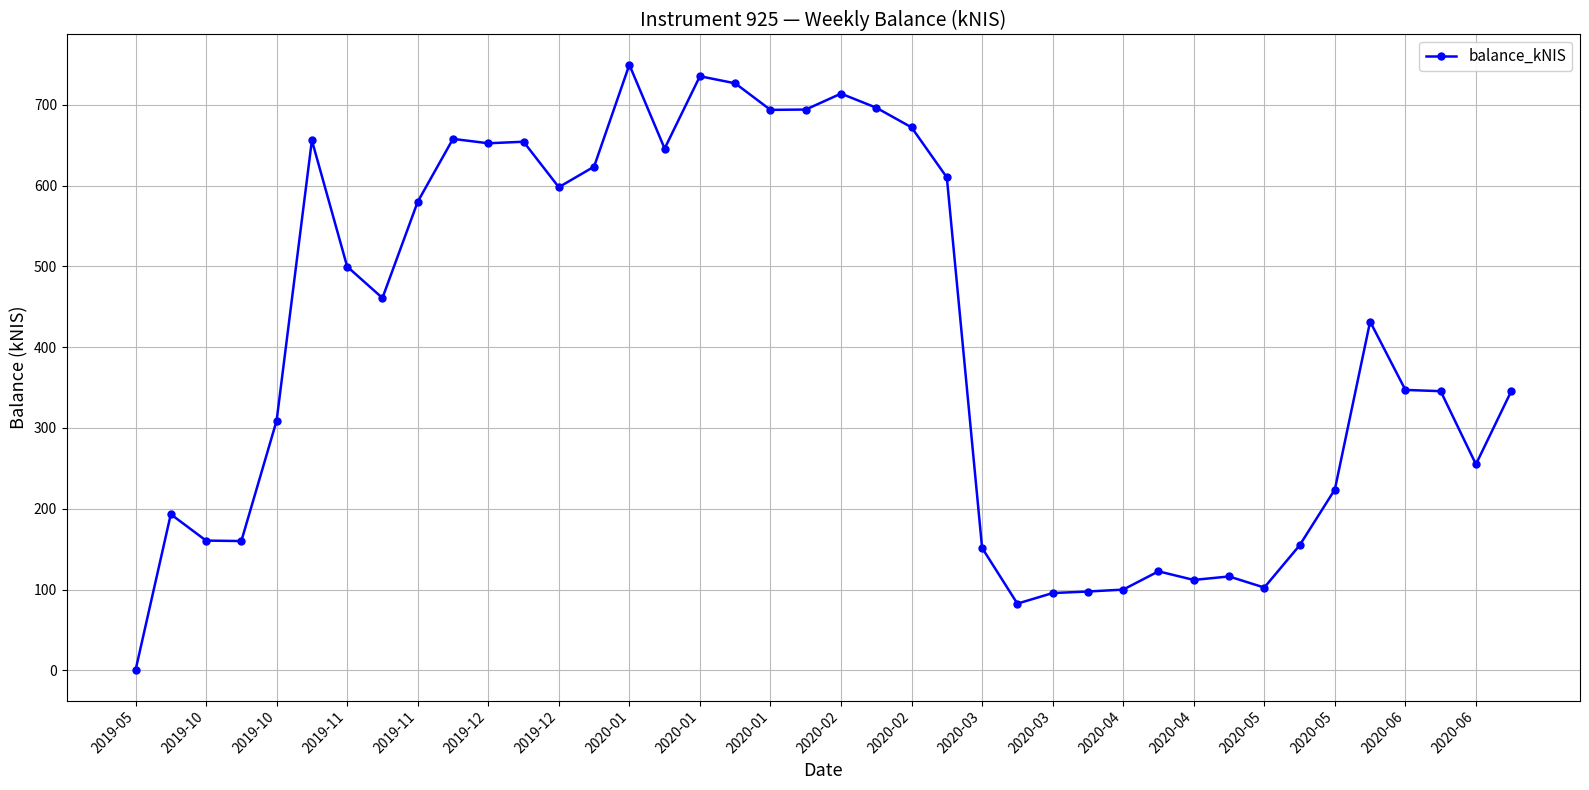

What is the difference between the maximum and second lowest values?

667.1